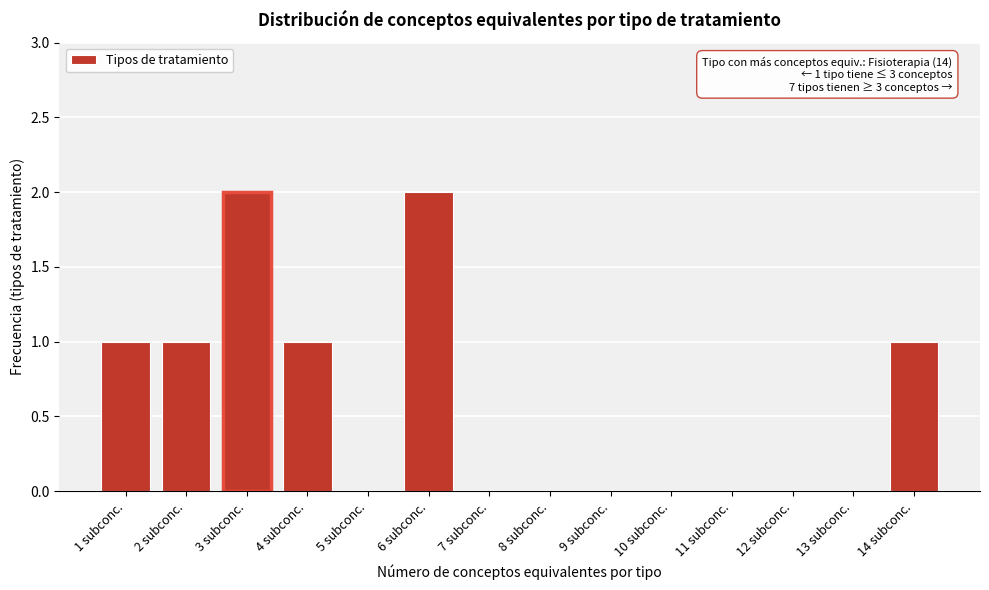

Reading right to left, transcribe all the data shown in this chart.

14 subconc.=1	13 subconc.=0	12 subconc.=0	11 subconc.=0	10 subconc.=0	9 subconc.=0	8 subconc.=0	7 subconc.=0	6 subconc.=2	5 subconc.=0	4 subconc.=1	3 subconc.=2	2 subconc.=1	1 subconc.=1